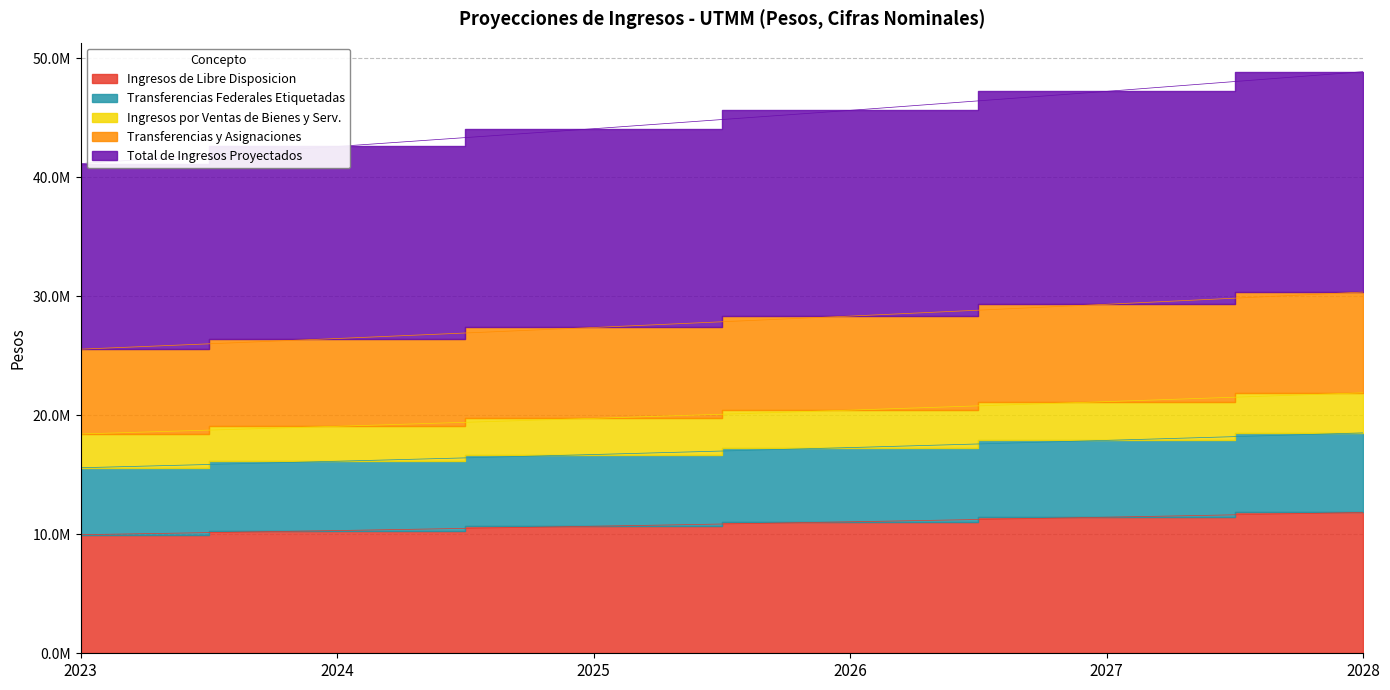

What value does the Ingresos de Libre Disposicion series have at 2027?

11433900.8